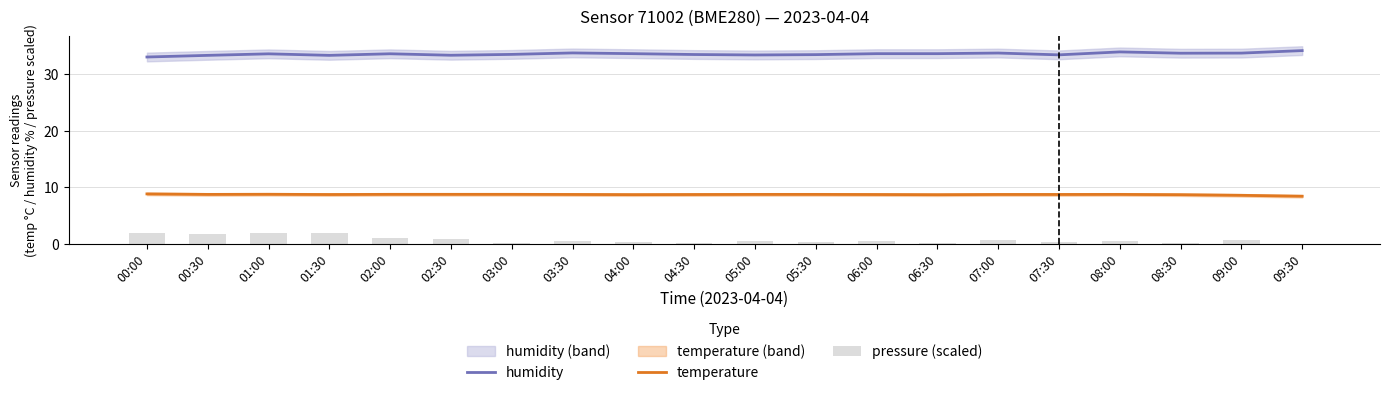

What are all the series names shown in the legend?

humidity, temperature, pressure (scaled)